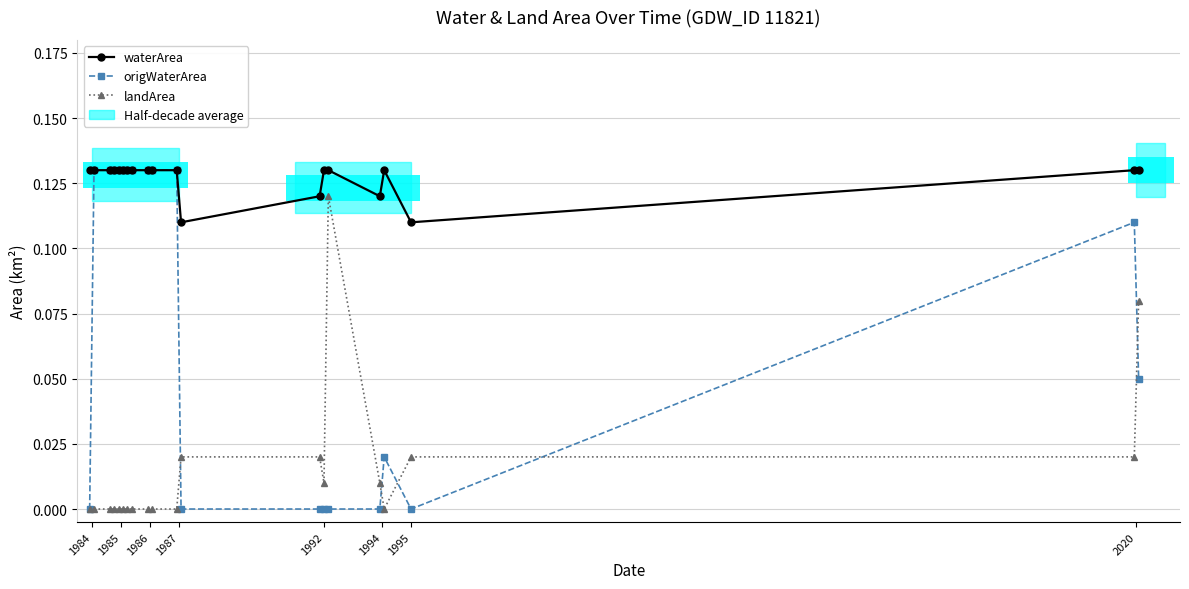

What is the value of the origWaterArea point at the 4th from the left?

0.1